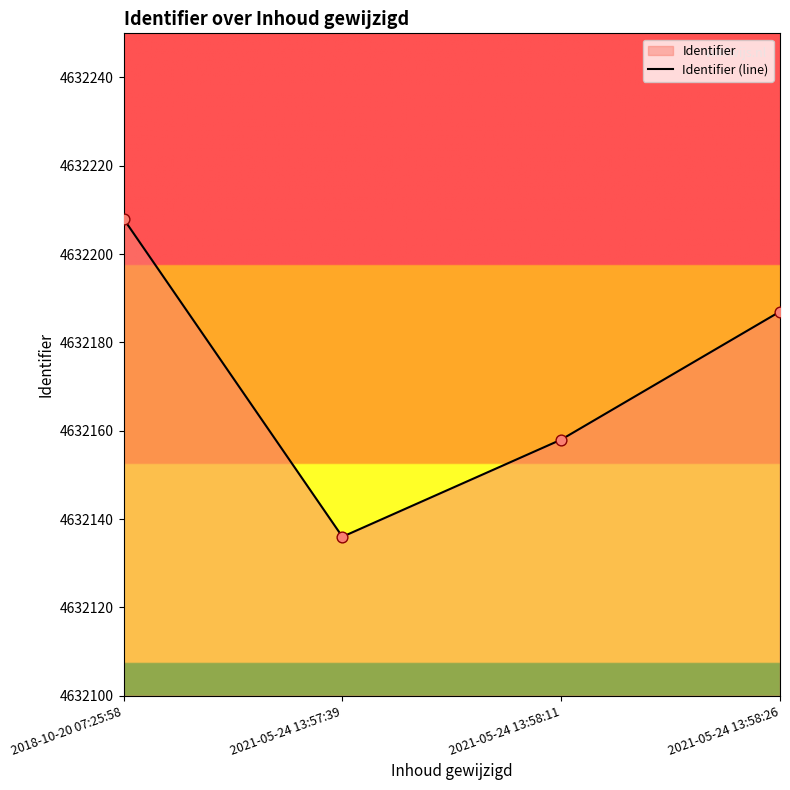

What is the change in value from 2021-05-24 13:58:11 to 2021-05-24 13:58:26?

+29